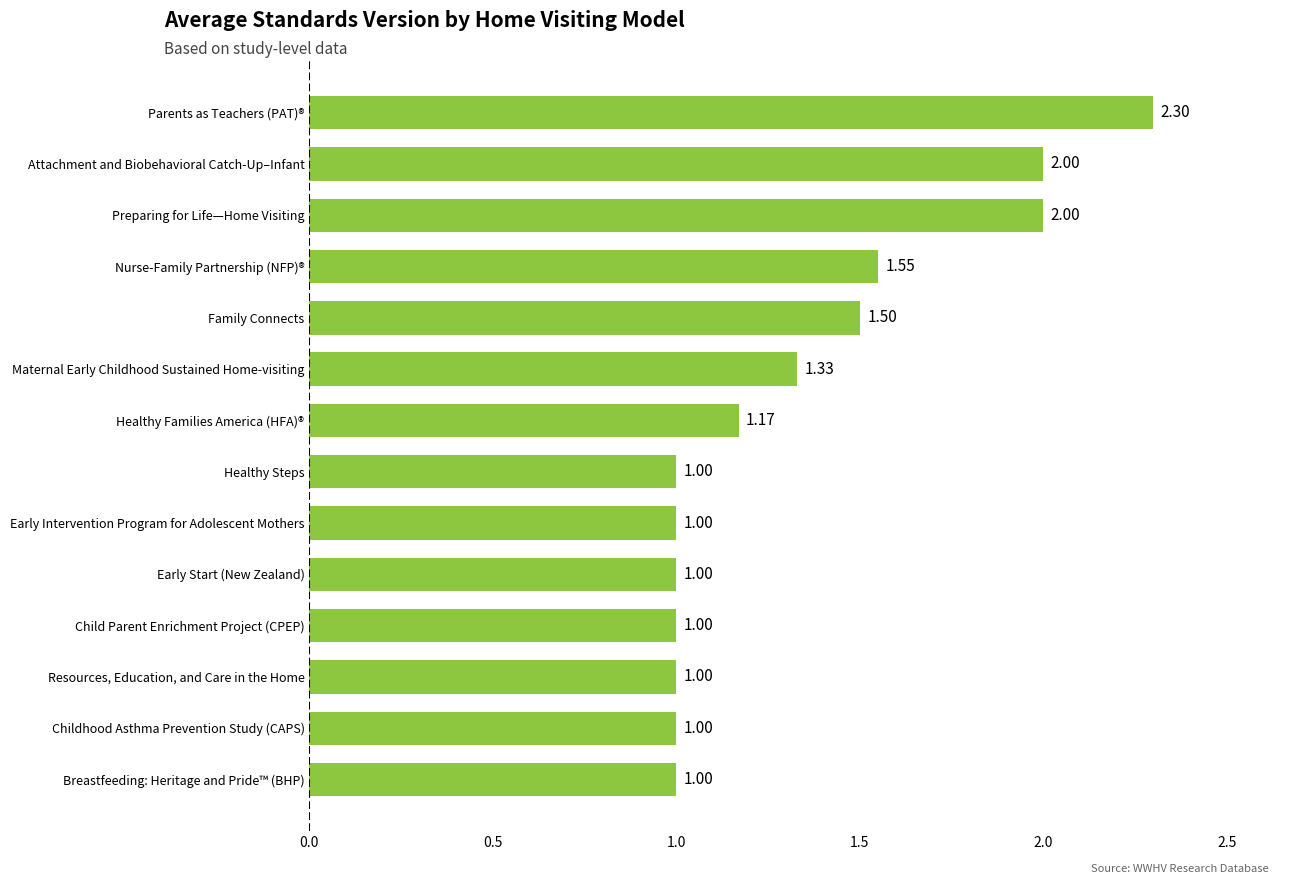

Approximately how many times larger is the value at Resources, Education, and Care in the Home compared to Child Parent Enrichment Project (CPEP)?

1.0